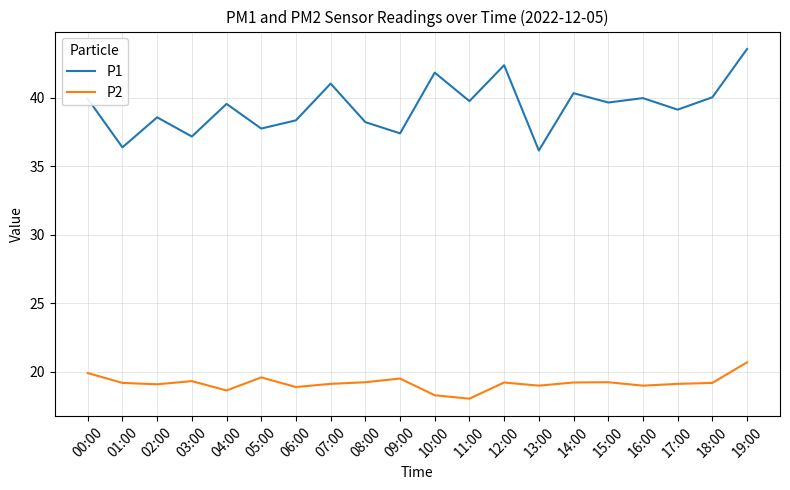

What is the average value of the P1 series?

39.4